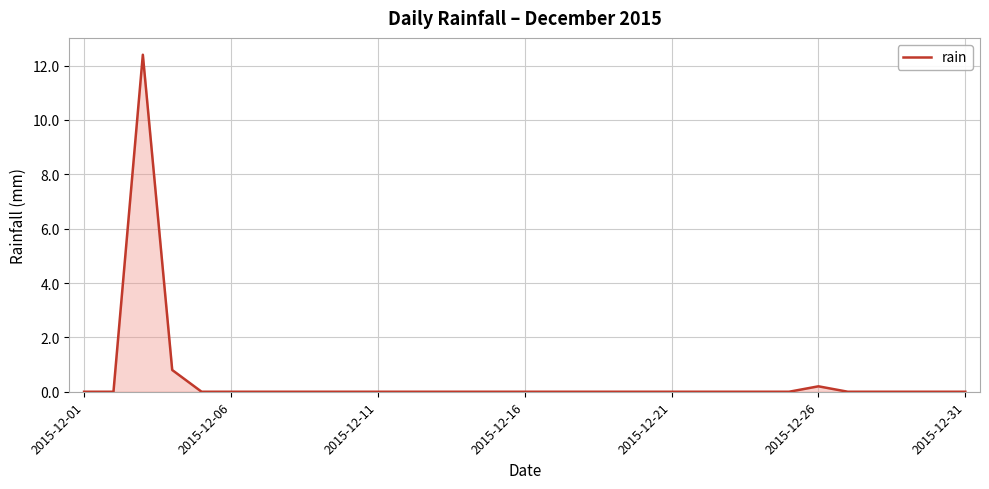

What is the greatest value displayed?

12.4